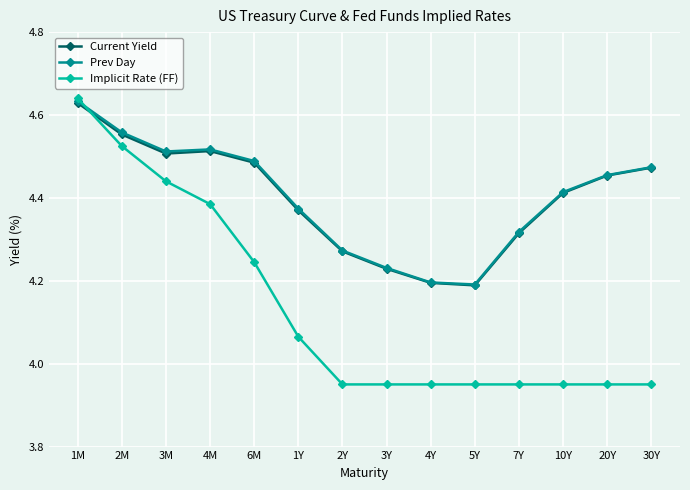

How many Prev Day values are between 4 and 5?

14